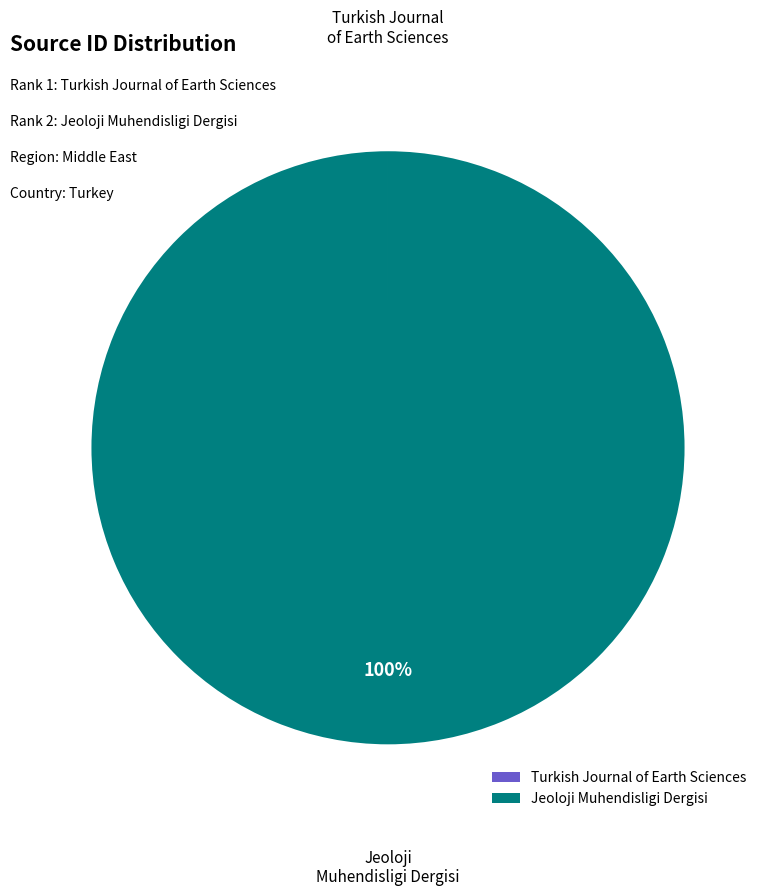

To the nearest percent, what portion does Jeoloji Muhendisligi Dergisi represent?

100%